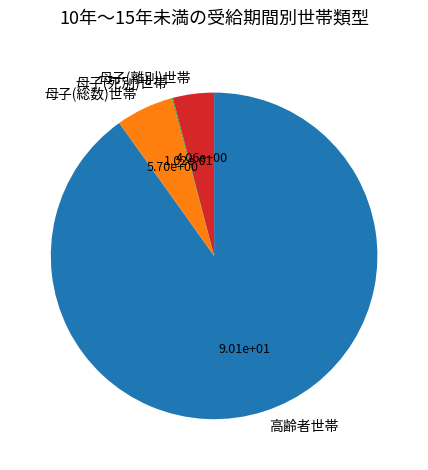

Approximately how many times larger is the value at 母子(総数)世帯 compared to 母子(離別)世帯?

1.4